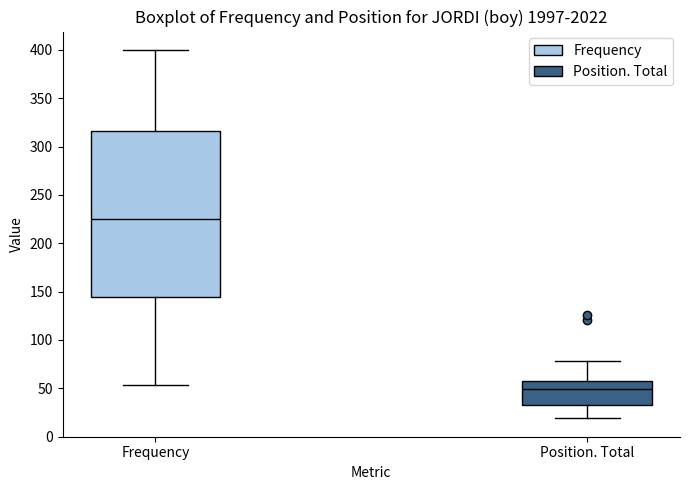

Reading left to right, transcribe this box plot: for each box, give where its median line is, the range the box spans, and where its two whiskers end, as read against the y-axis. The values are not printed on the chart, so give them approximately, as read against the axis.

Frequency: median 225, box 145 to 315, whiskers 55 to 400
Position. Total: median 50, box 30 to 60, whiskers 20 to 80